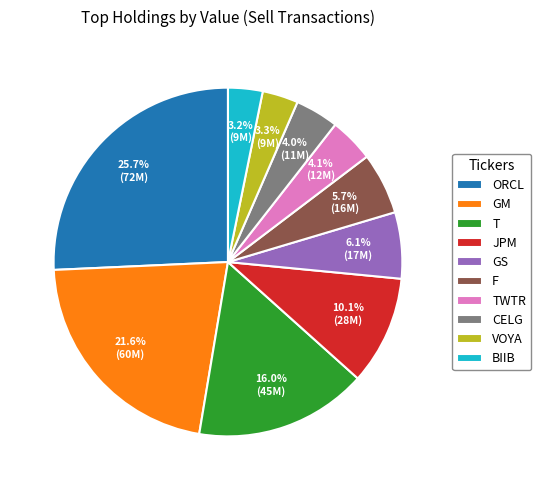

Does any single category account for the majority?

No